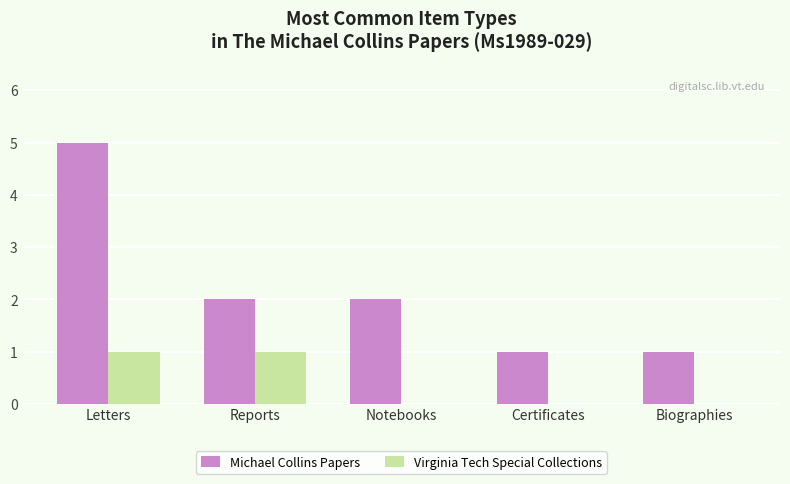

Is it true that Virginia Tech Special Collections equals 1 at Reports?

True